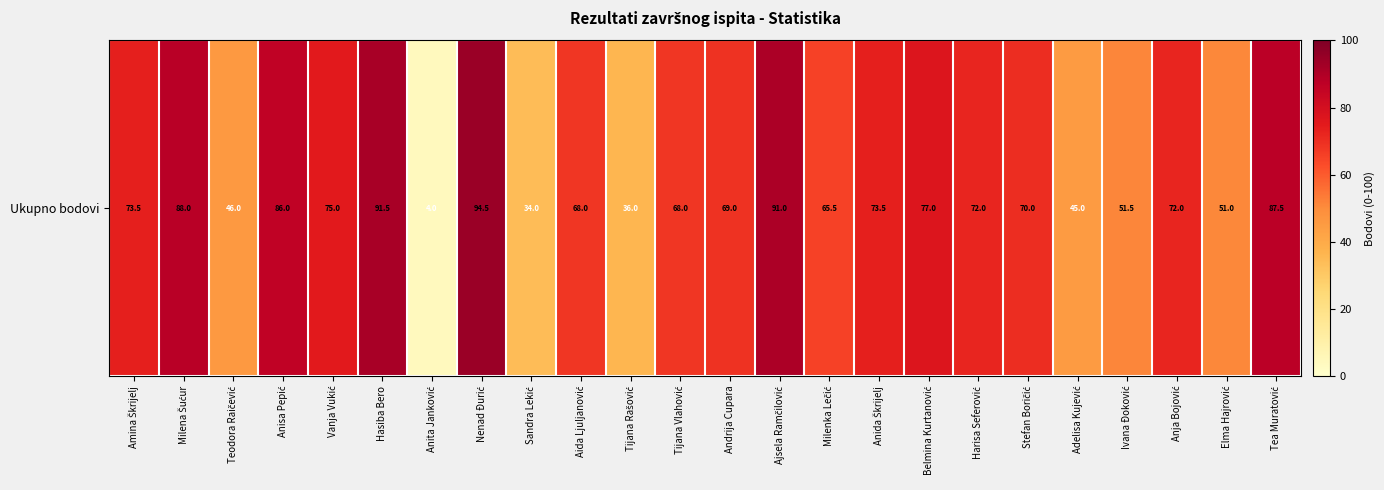

Which has a higher value, Nenad Đurić or Sandra Lekić?

Nenad Đurić